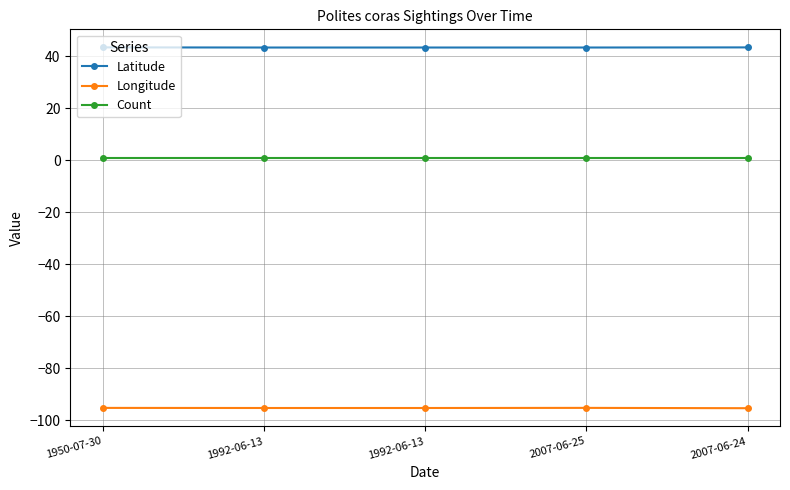

True or false: Longitude and Count cross at least once.

False